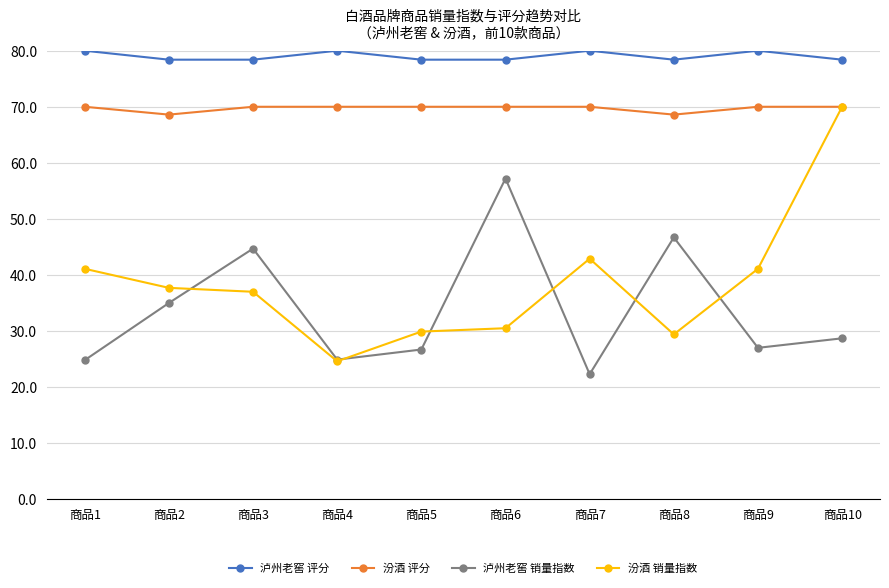

At which category does 泸州老窖 评分 reach its first local peak?

商品4